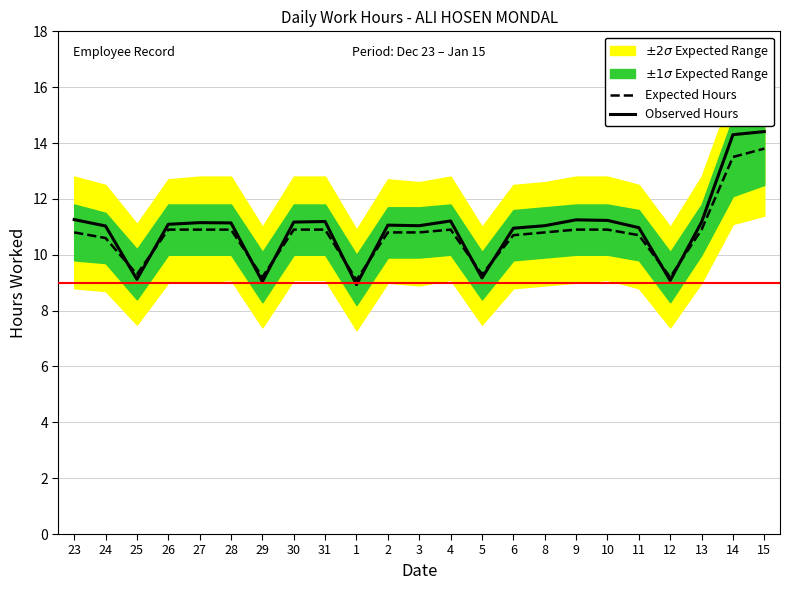

What is the difference between the Expected Hours values at 11 and 25?

1.4